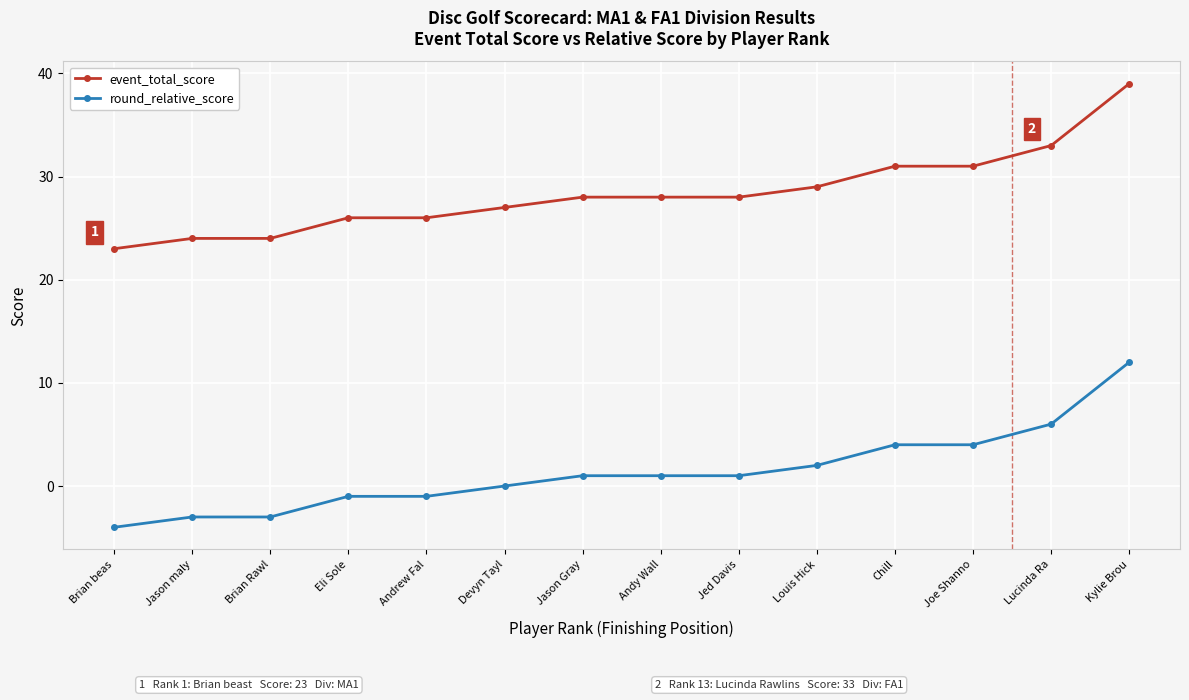

Does the chart have visible grid lines?

Yes